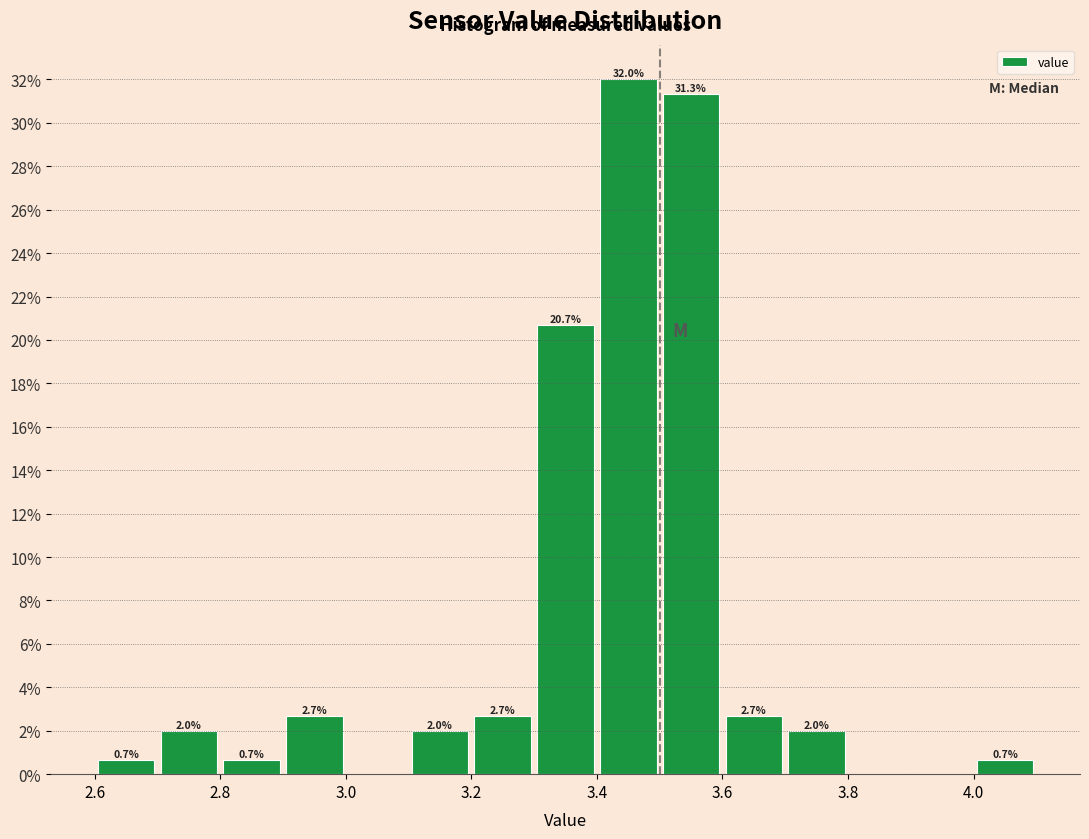

Which range on the x-axis has the tallest bar?

3.4 to 3.5